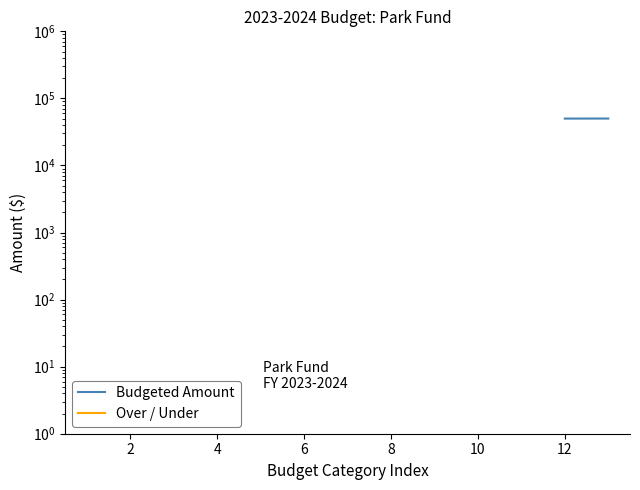

True or false: Budgeted Amount and Over / Under cross at least once.

False